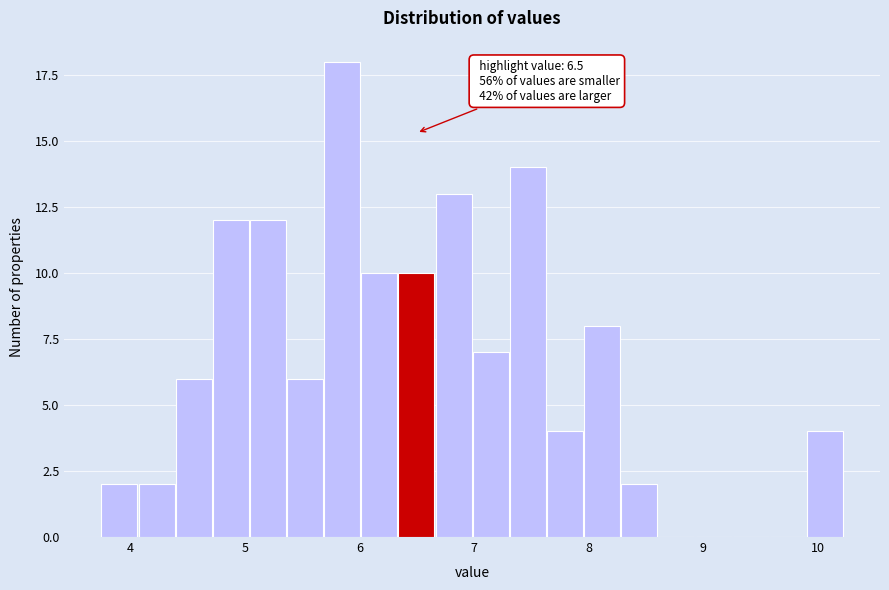

Read against the x-axis, roughly where is the centre of the tallest bar?

5.9